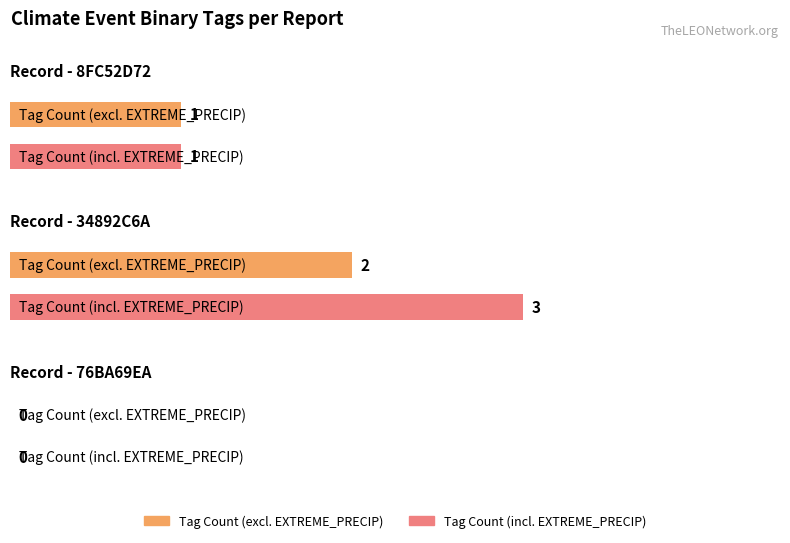

What position from the right is 76BA69EA?

1